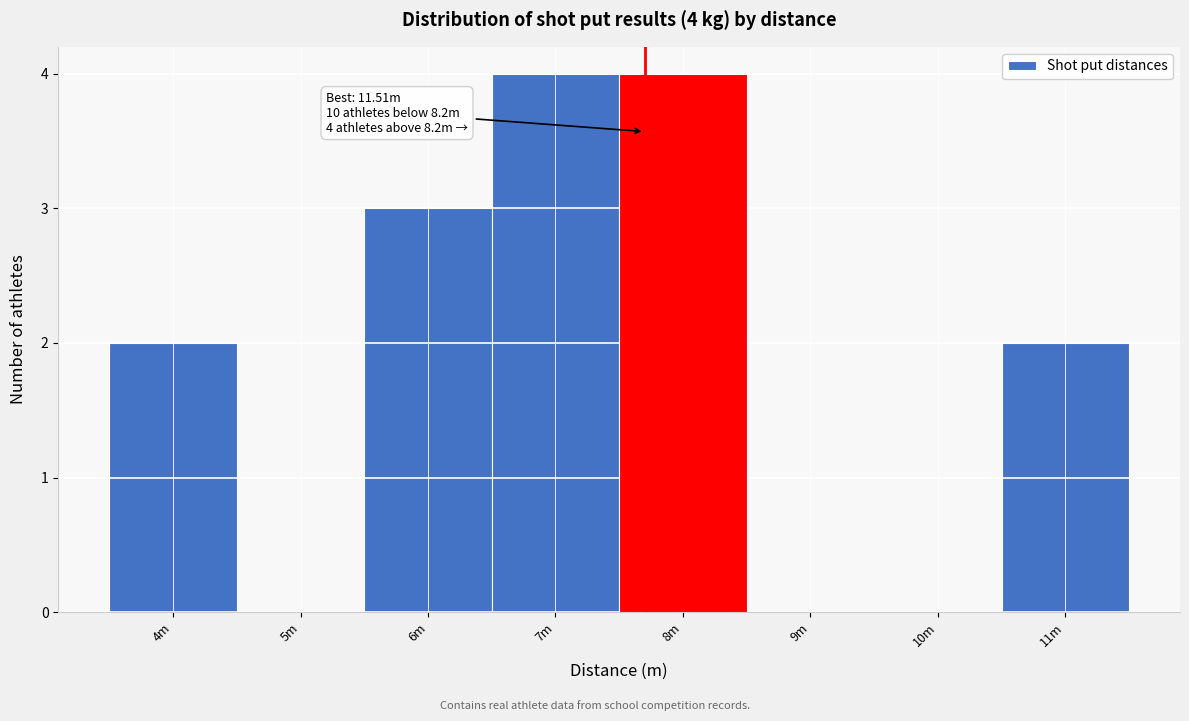

Reading right to left, list all the values displayed in this chart.

11m=2	10m=0	9m=0	8m=4	7m=4	6m=3	5m=0	4m=2